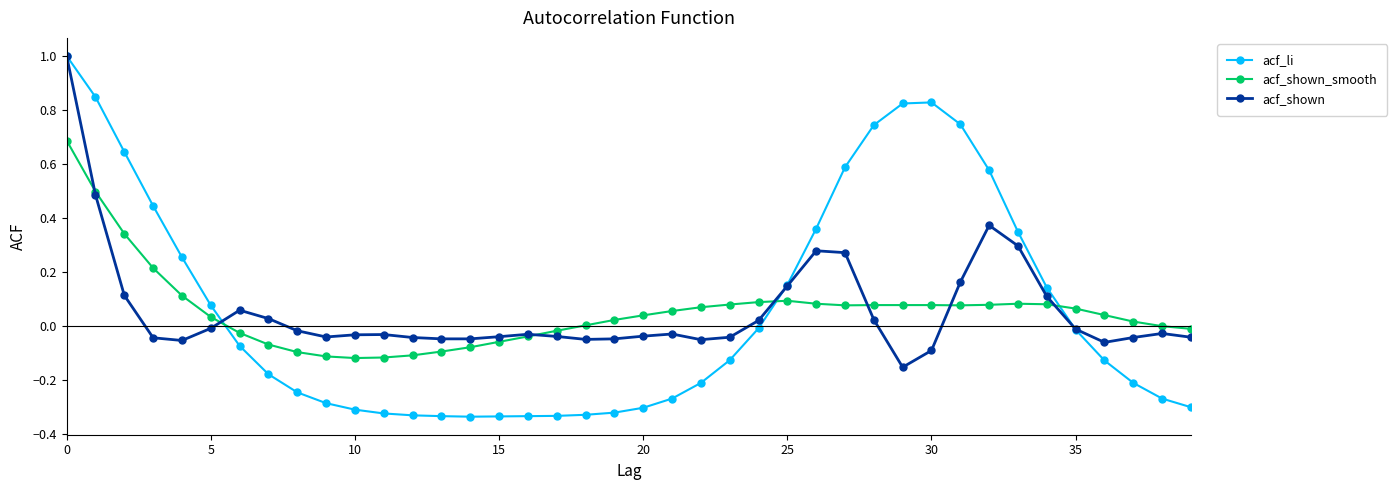

What is the difference between the maximum and minimum values in the acf_li series?

1.3